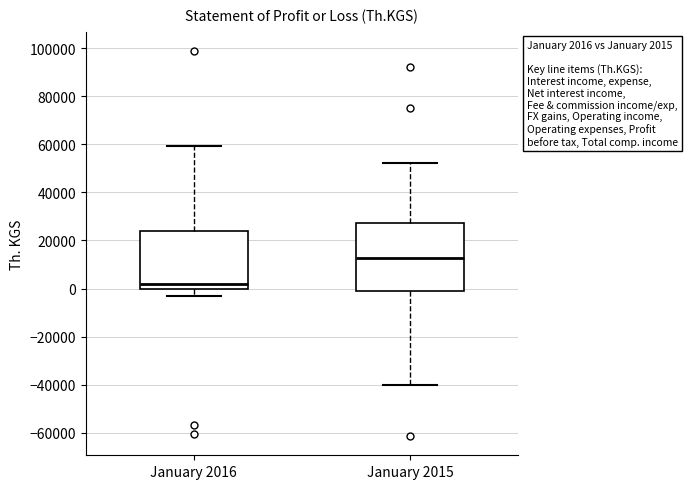

Comparing the boxes themselves (not the whiskers), which one is the tallest?

January 2015